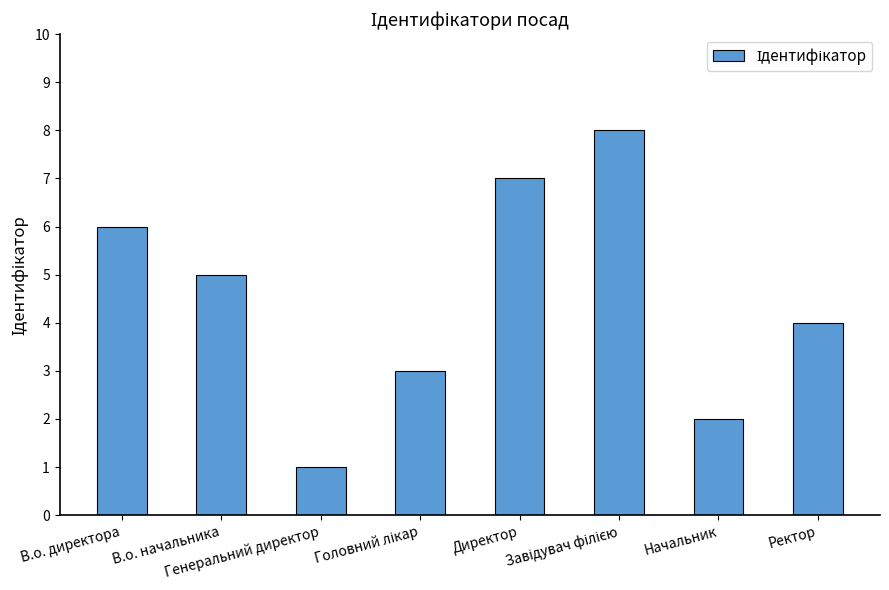

Where is the data nearest to the value 4?

Ректор